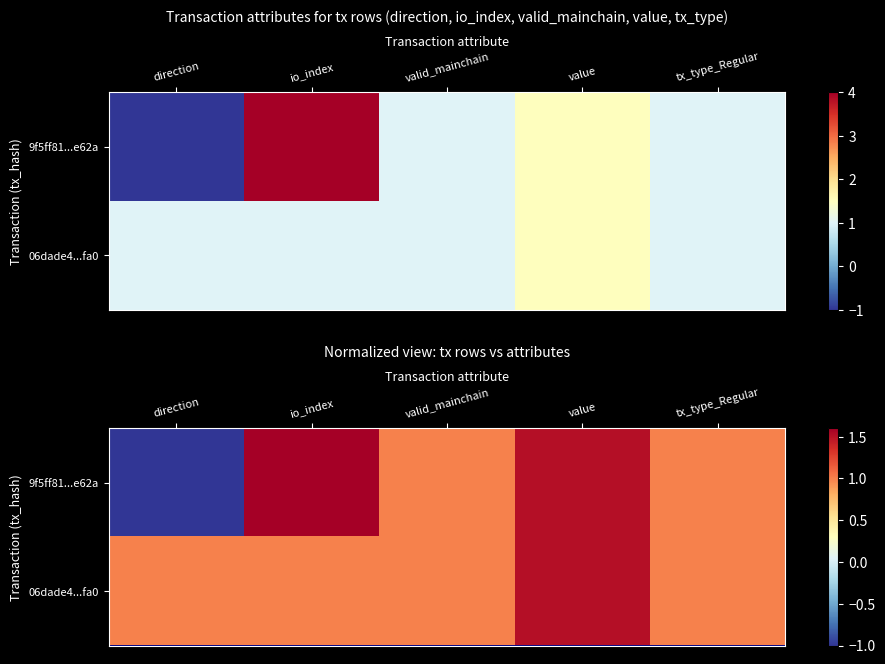

What is the lowest value of the 9f5ff81...e62a series?

-1.0